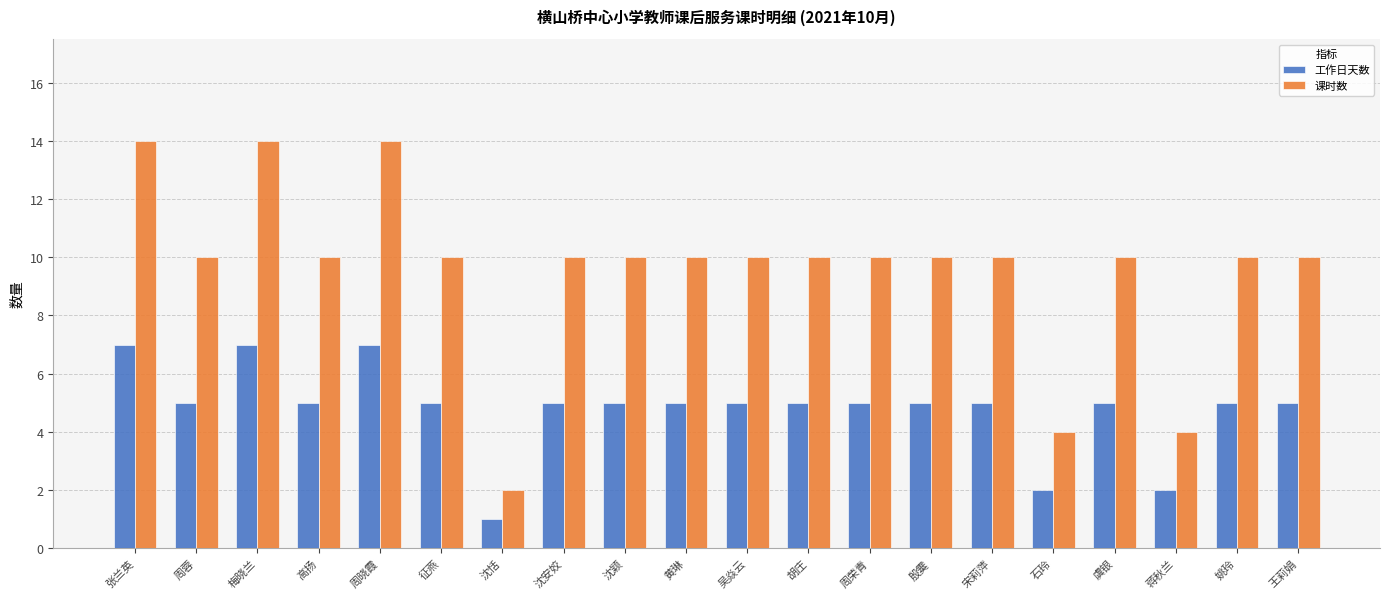

How many series are shown in this chart?

2